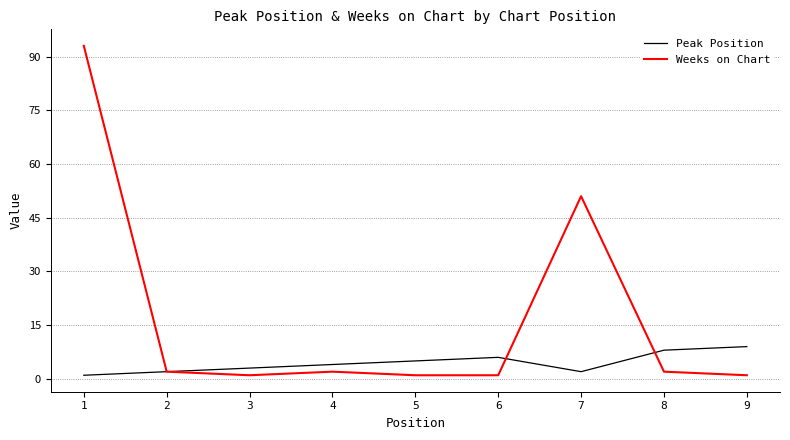

Which category has the highest value across all series?

1